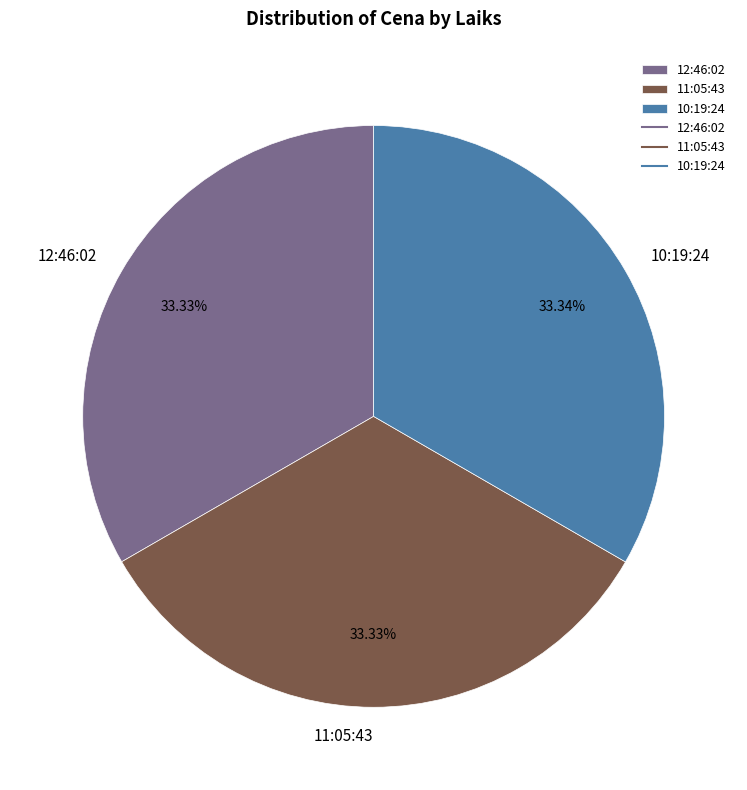

What is the ratio of the value at 11:05:43 to the value at 10:19:24?

1.0